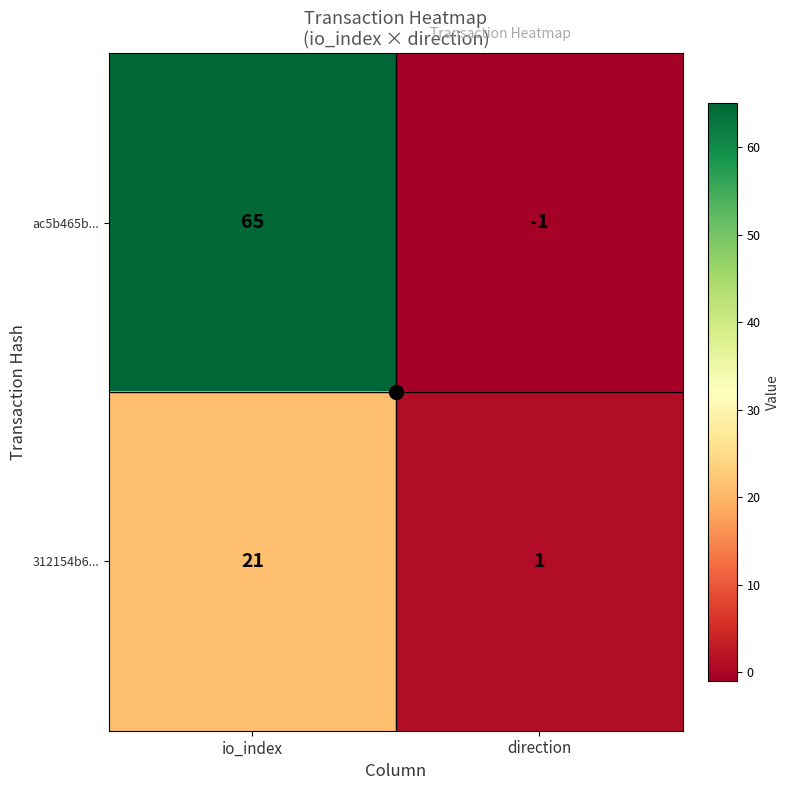

At which label does 312154b6... reach its minimum?

direction